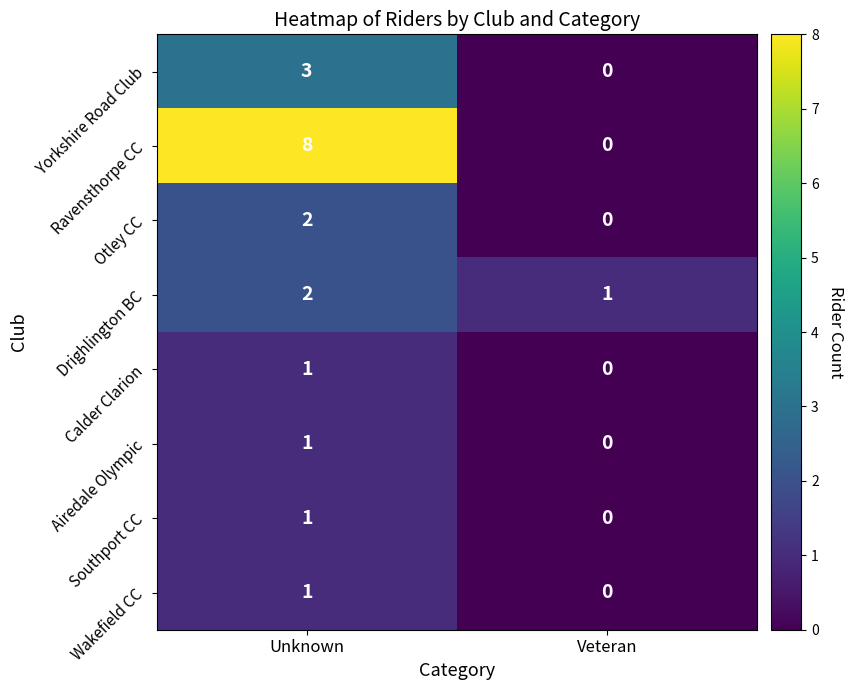

Reading left to right, extract all data points from this chart.

Yorkshire Road Club: 3	0
Ravensthorpe CC: 8	0
Otley CC: 2	0
Drighlington BC: 2	1
Calder Clarion: 1	0
Airedale Olympic: 1	0
Southport CC: 1	0
Wakefield CC: 1	0